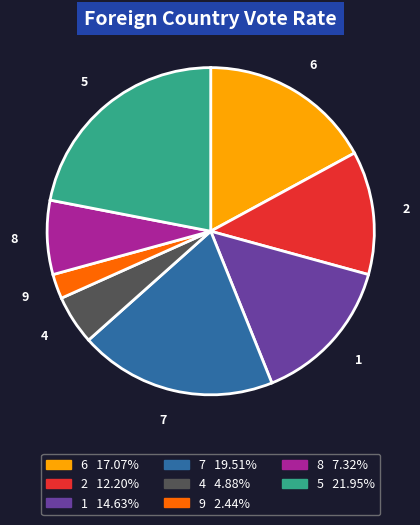

Which category has the biggest portion of the pie?

5